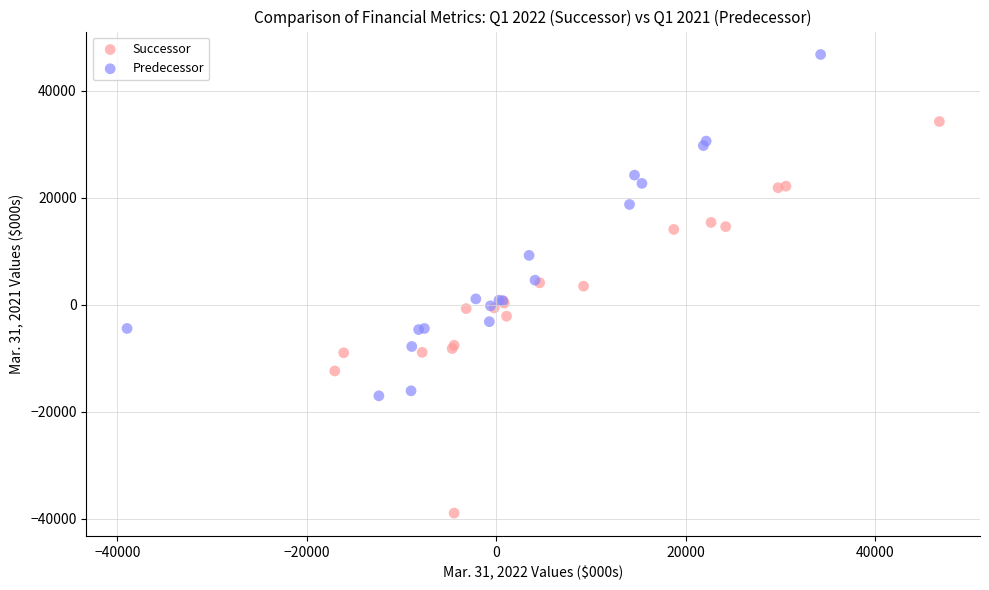

Which series reaches the maximum Y coordinate?

Predecessor